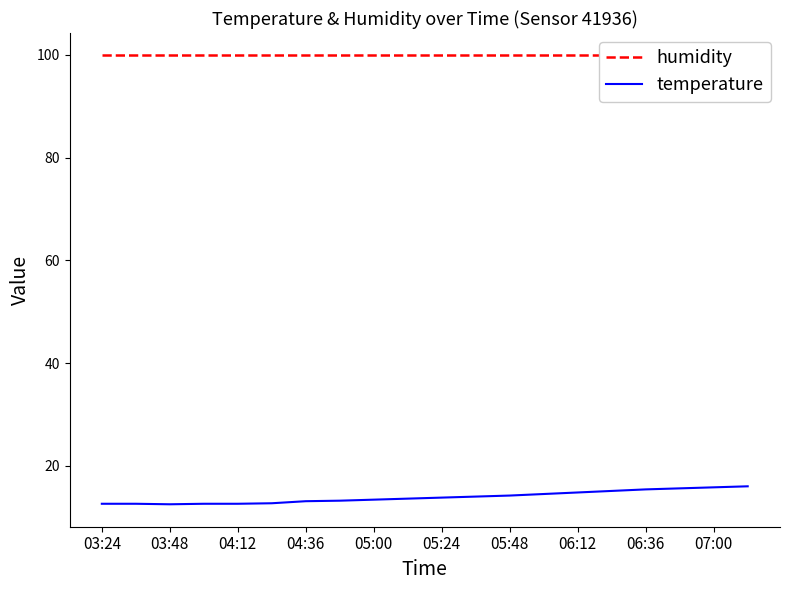

True or false: temperature and humidity intersect in this chart.

False